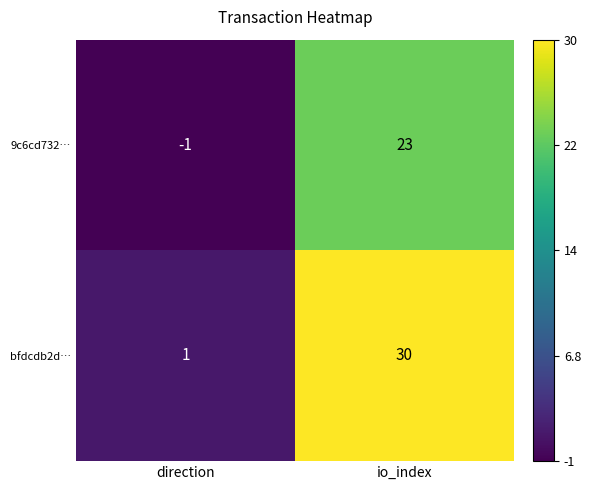

Count the number of categories in the chart.

2